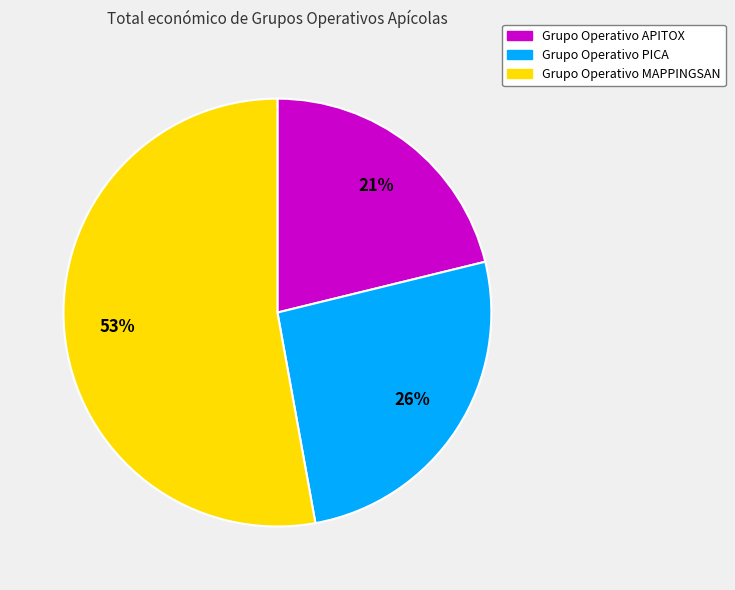

What is the smallest slice in the pie chart?

Grupo Operativo APITOX